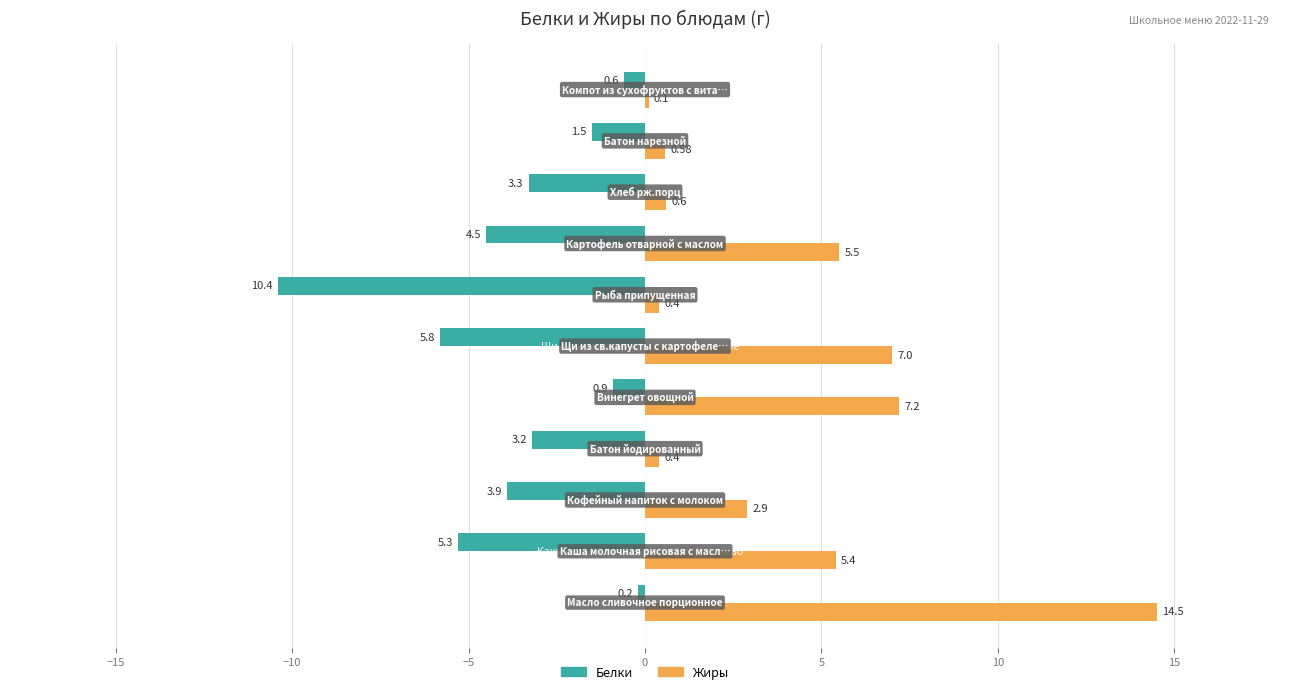

Which series has the largest total across all categories?

Жиры